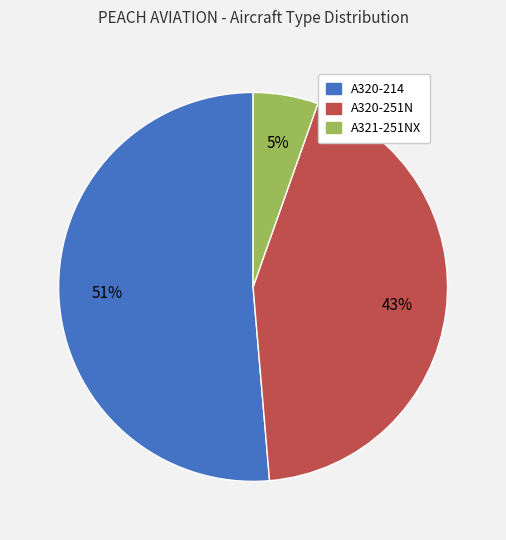

Rank the categories by value from highest to lowest.

A320-214, A320-251N, A321-251NX